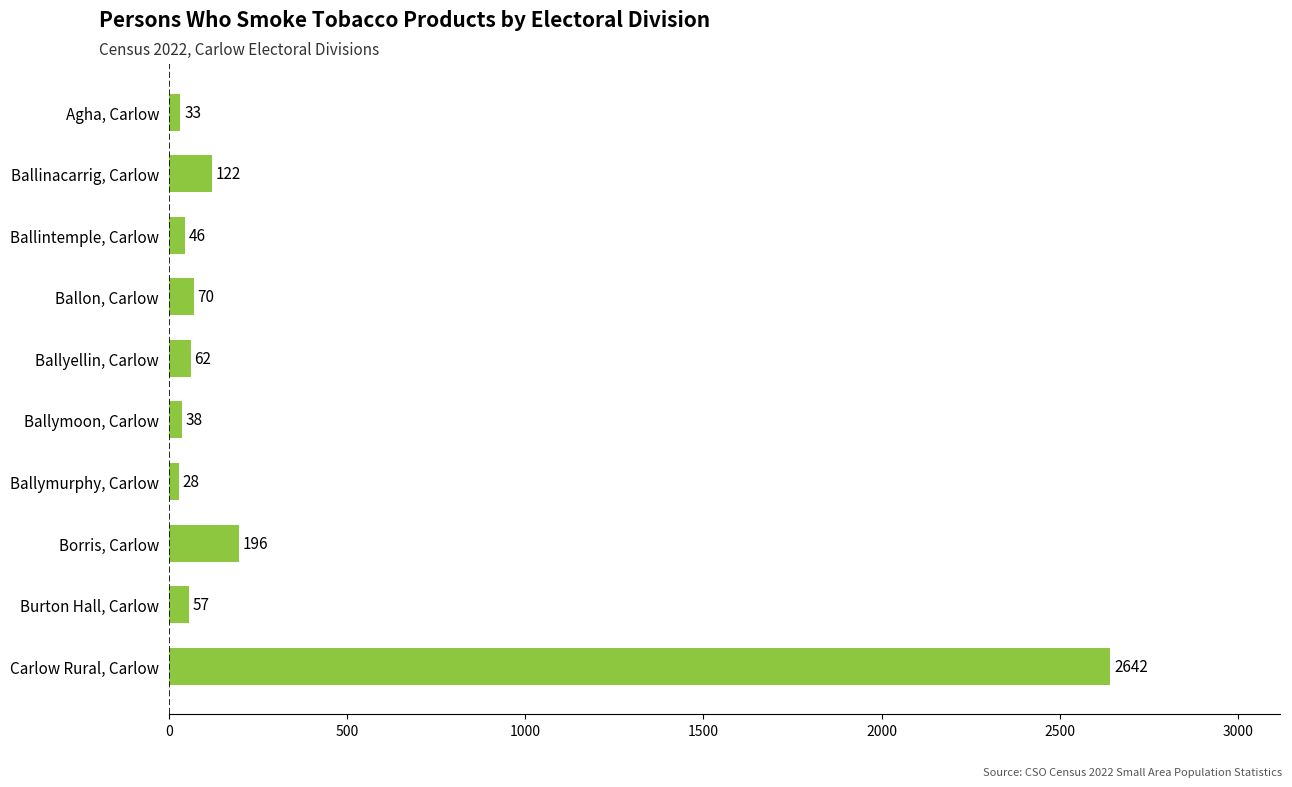

What is the difference between the maximum and minimum values?

2614